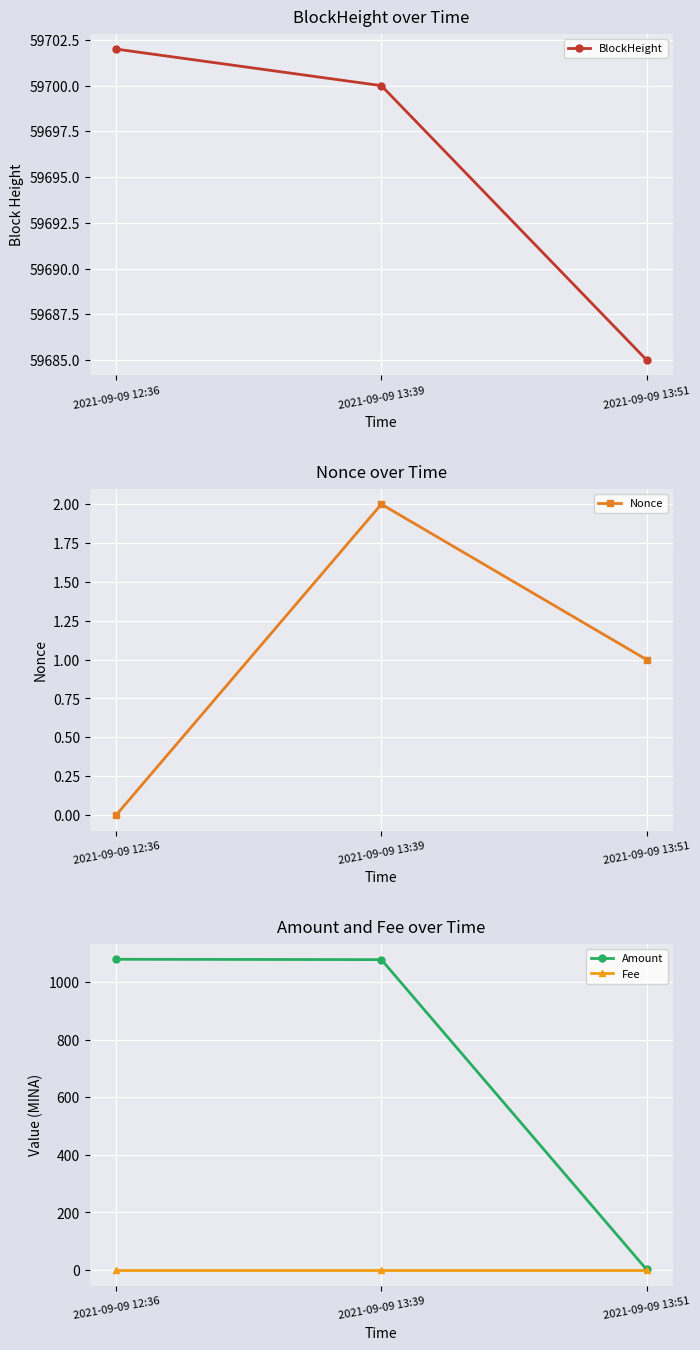

Reading left to right, what are all the values shown in this chart?

BlockHeight: 59702.0	59700.0	59685.0
Nonce: 0.0	2.0	1.0
Amount: 1078.7	1077.5	2.2
Fee: 0.0	0.0	0.0